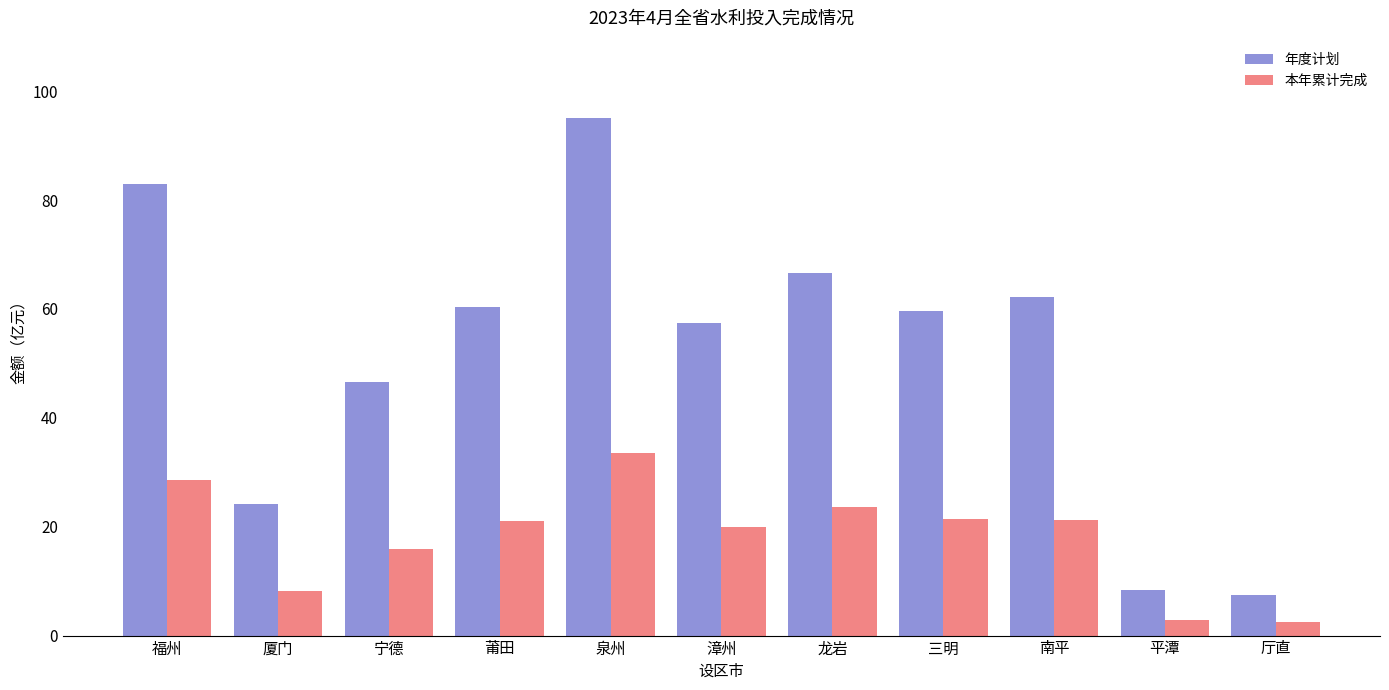

The value of 本年累计完成 at 厦门 is 8.2. True or false?

True